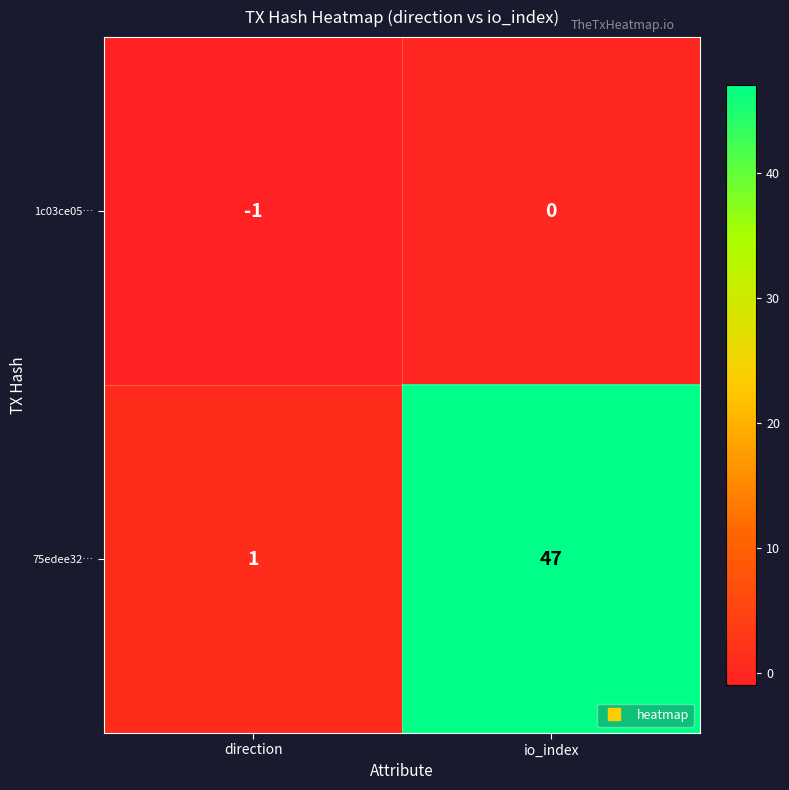

At which label does 1c03ce05… reach its minimum?

direction